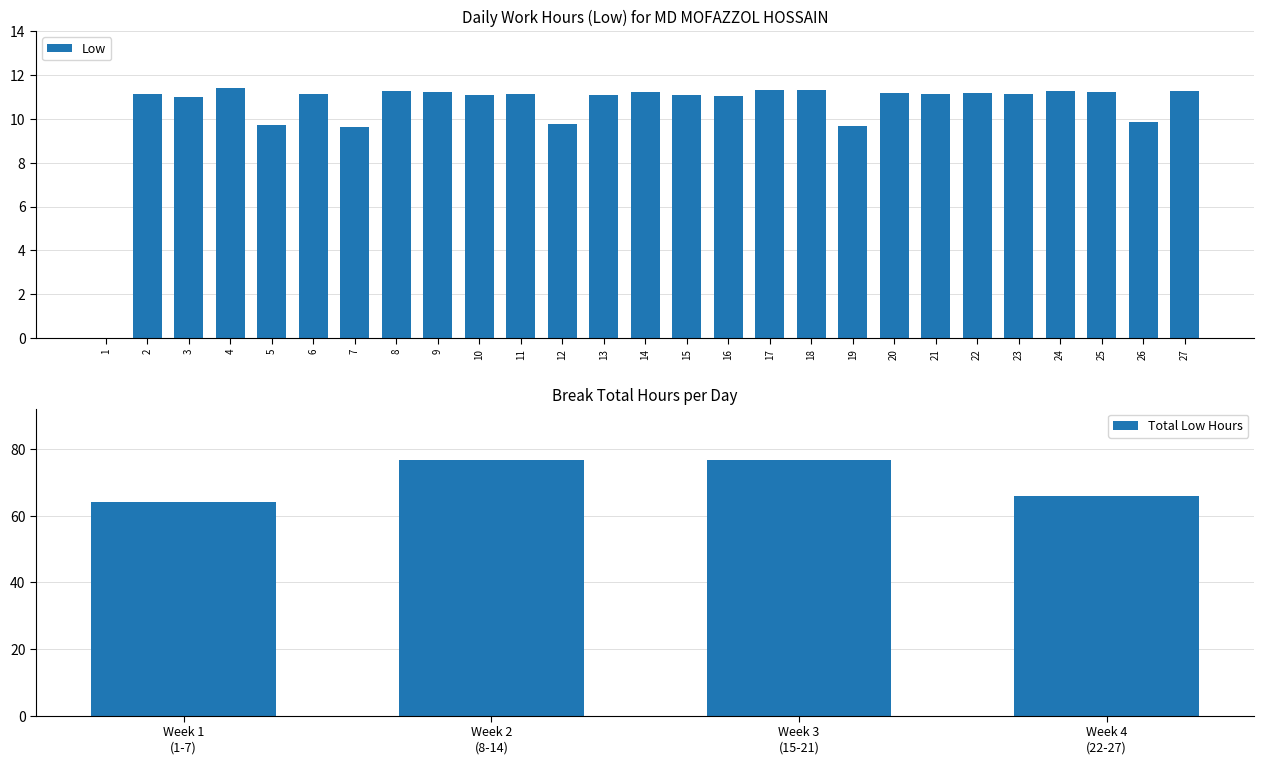

List the labels in order of value, largest first.

4, 17, 18, 24, 27, 8, 25, 9, 14, 22, 20, 2, 6, 11, 21, 23, 15, 10, 13, 16, 3, 26, 12, 5, 19, 7, 1